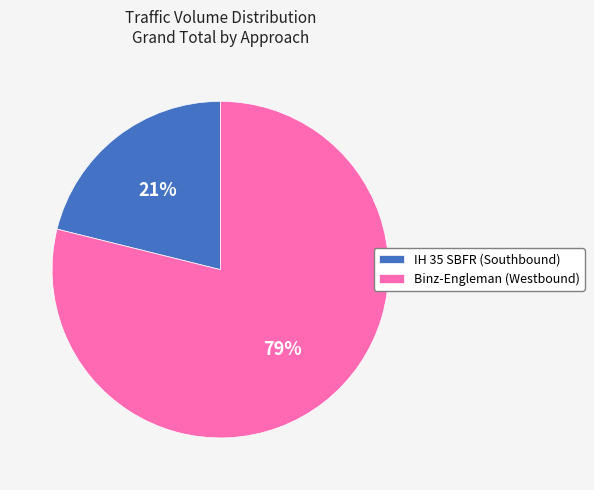

Is Binz-Engleman (Westbound) the majority of the pie?

Yes